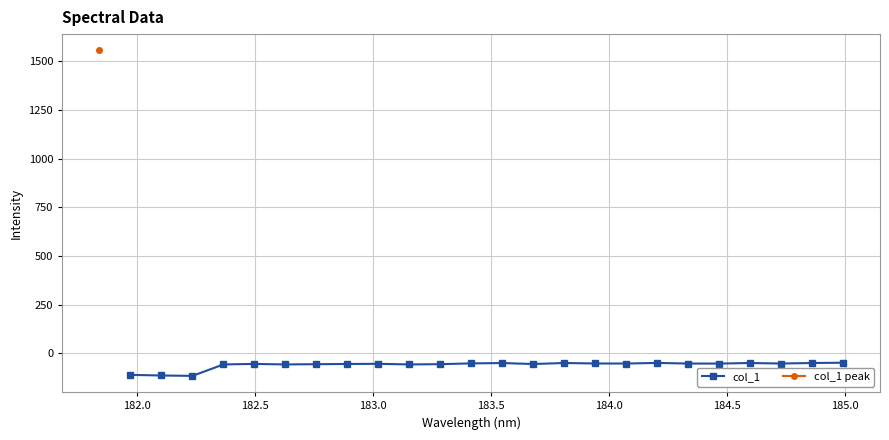

Reading left to right, transcribe all the data shown in this chart.

-110.4	-113.6	-115.5	-56.8	-54.1	-56.8	-55.5	-54.5	-53.7	-56.8	-55.4	-51.4	-49.7	-54.6	-49.5	-51.9	-52.2	-49.1	-52.2	-52.4	-49.5	-52.1	-49.5	-48.1